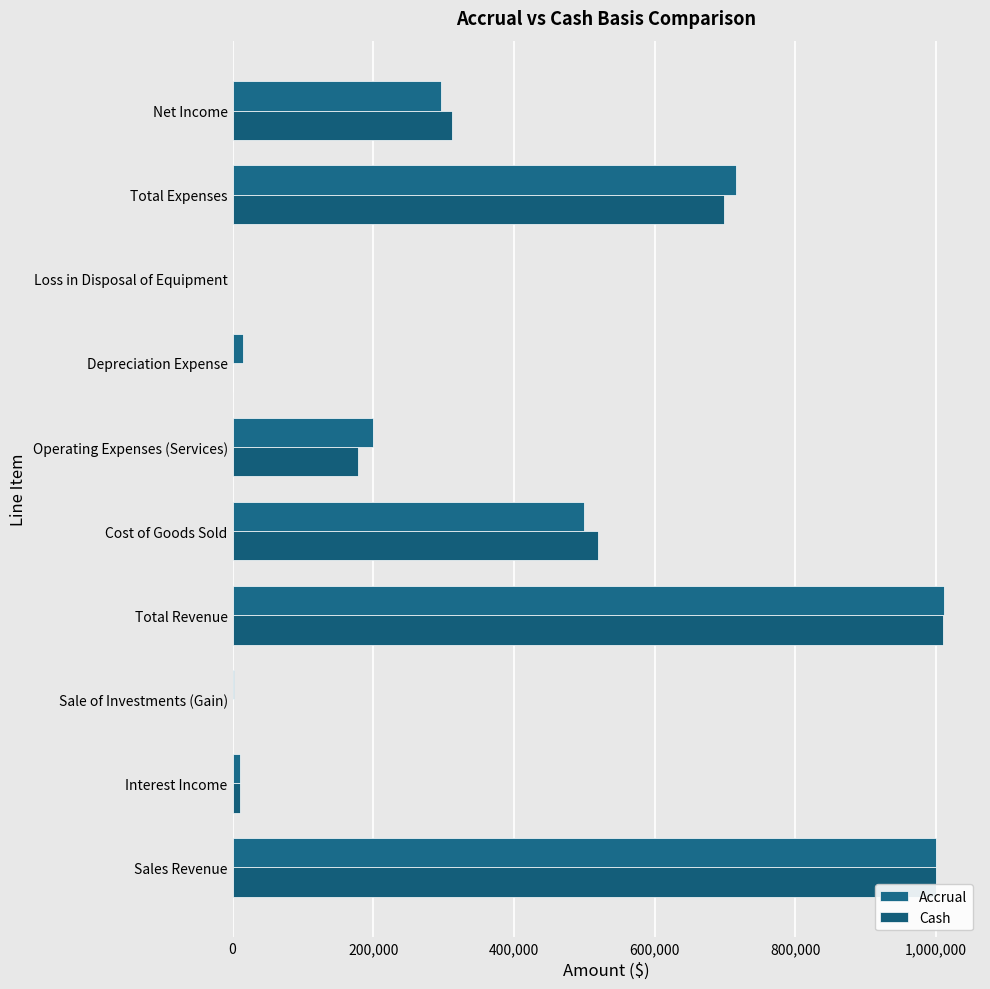

What is the difference between the second highest and minimum values in the Accrual series?

999000